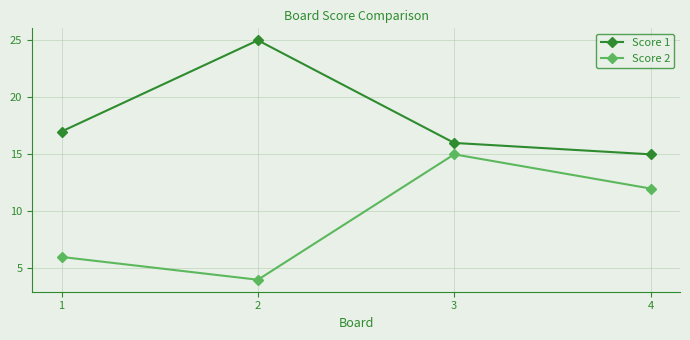

Rank the series by their maximum value, from lowest to highest.

Score 2, Score 1